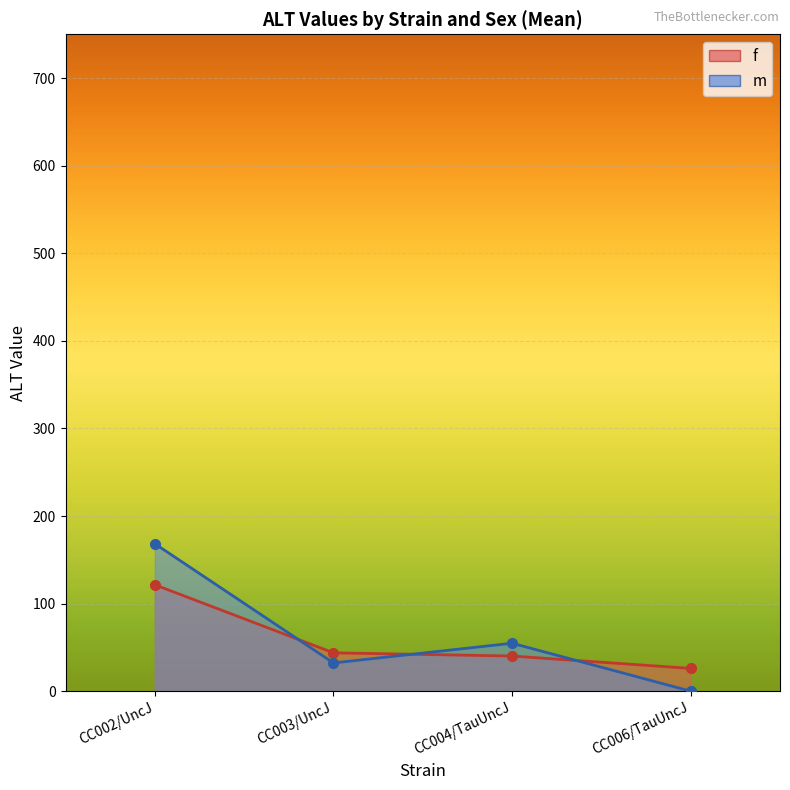

How many values in m_line are above zero?

3